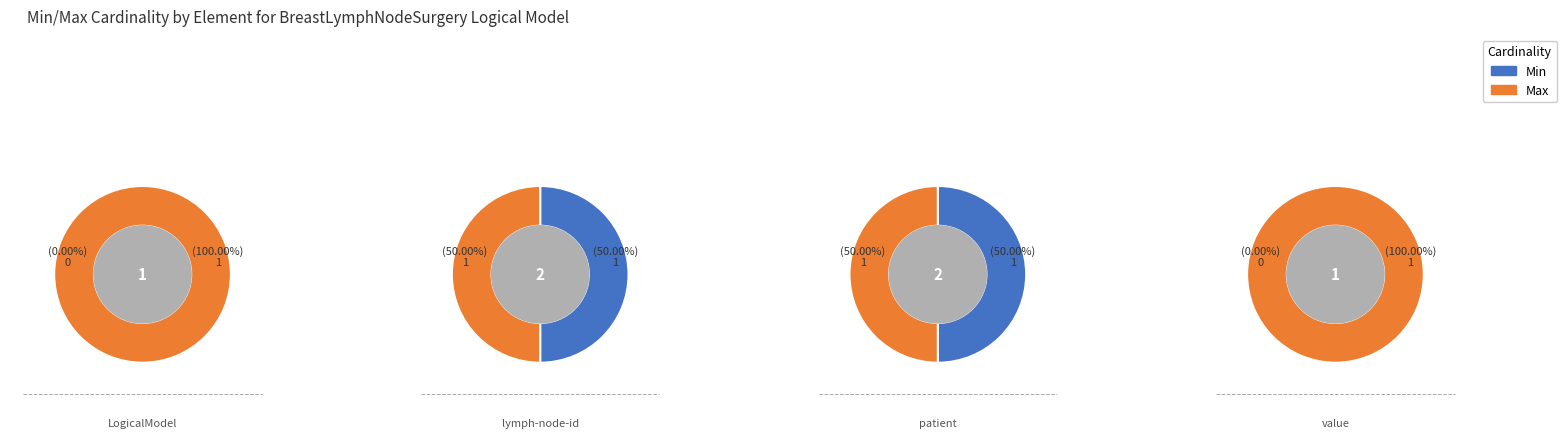

To the nearest percent, what percentage of the pie is 1?

50%